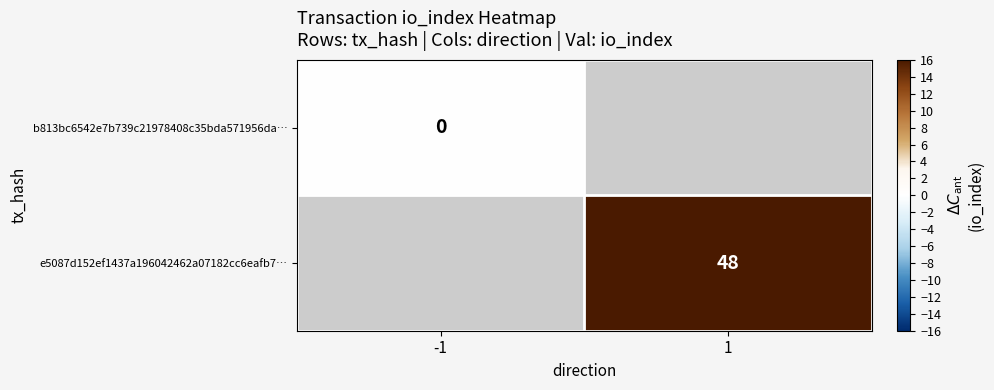

Which category has the lowest value across all series?

-1